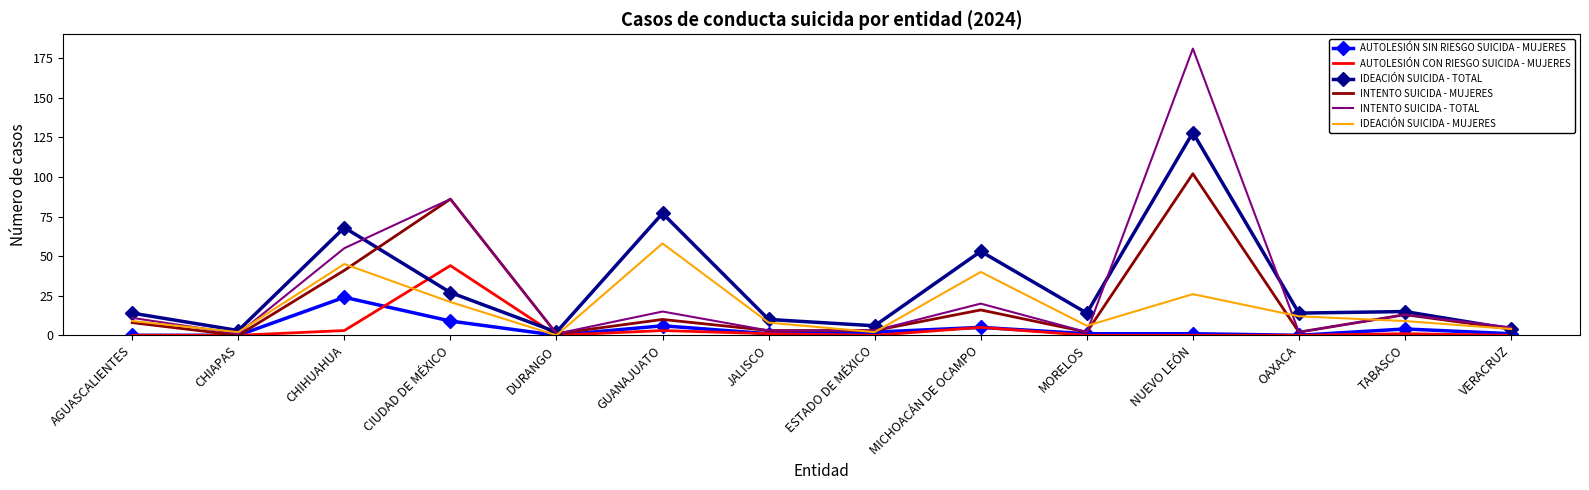

True or false: IDEACIÓN SUICIDA - MUJERES has a value of 9 at AGUASCALIENTES.

True